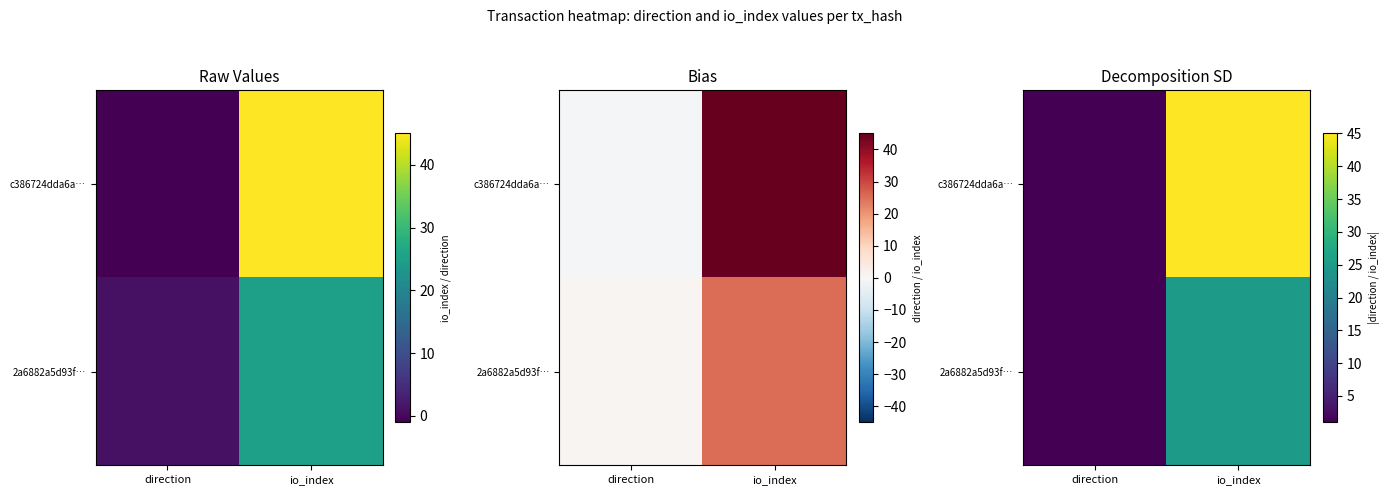

List the labels in order of 2a6882a5d93f… value, smallest first.

direction, io_index